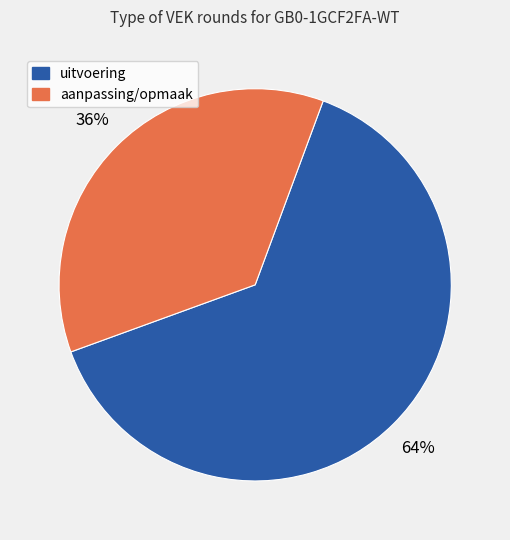

Is there a majority slice in this chart?

Yes